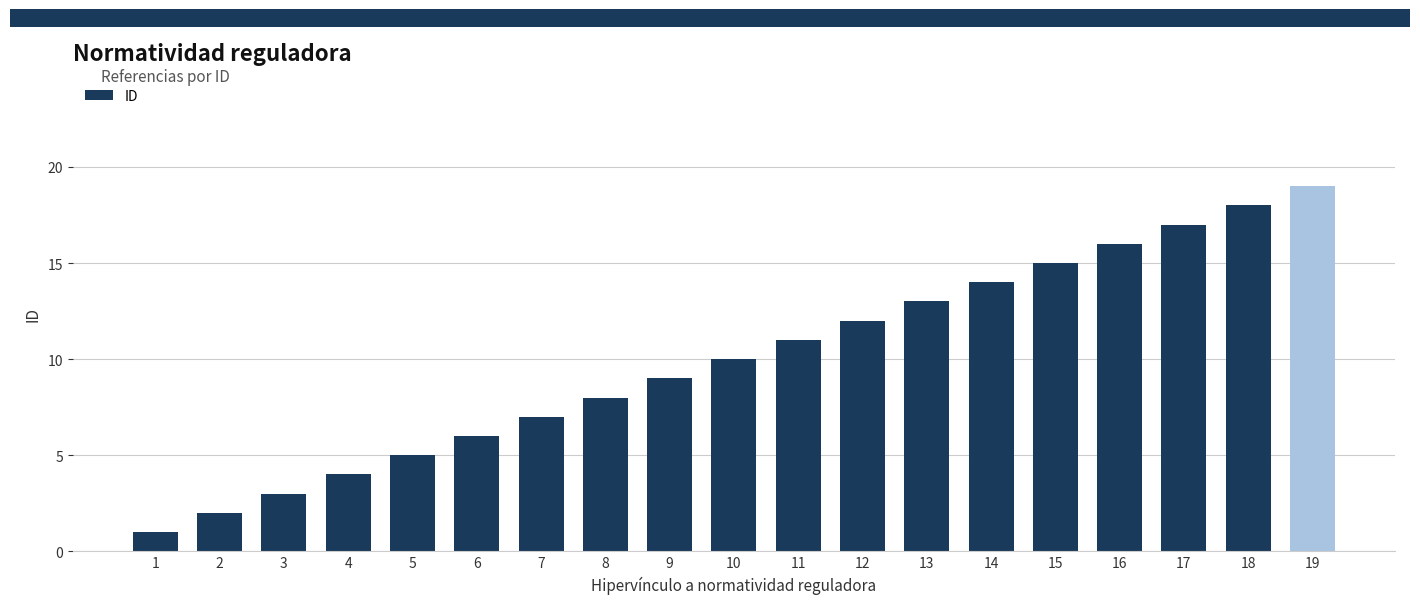

How many values are below 10?

9